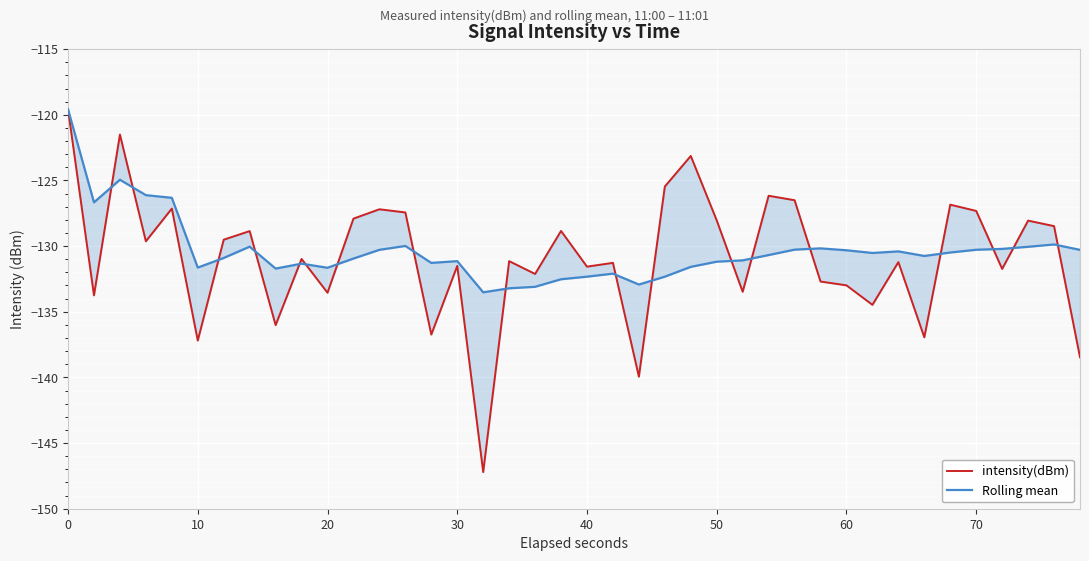

What is the average value of the Rolling mean series?

-130.4